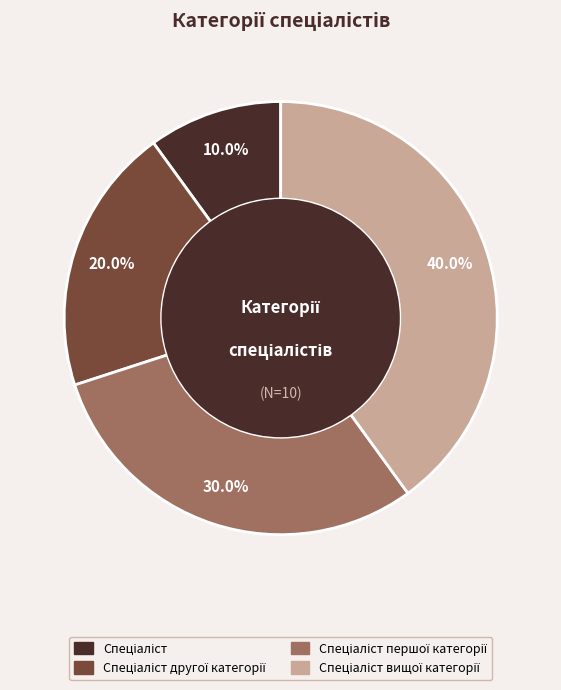

To the nearest percent, what is the average slice percentage?

25%